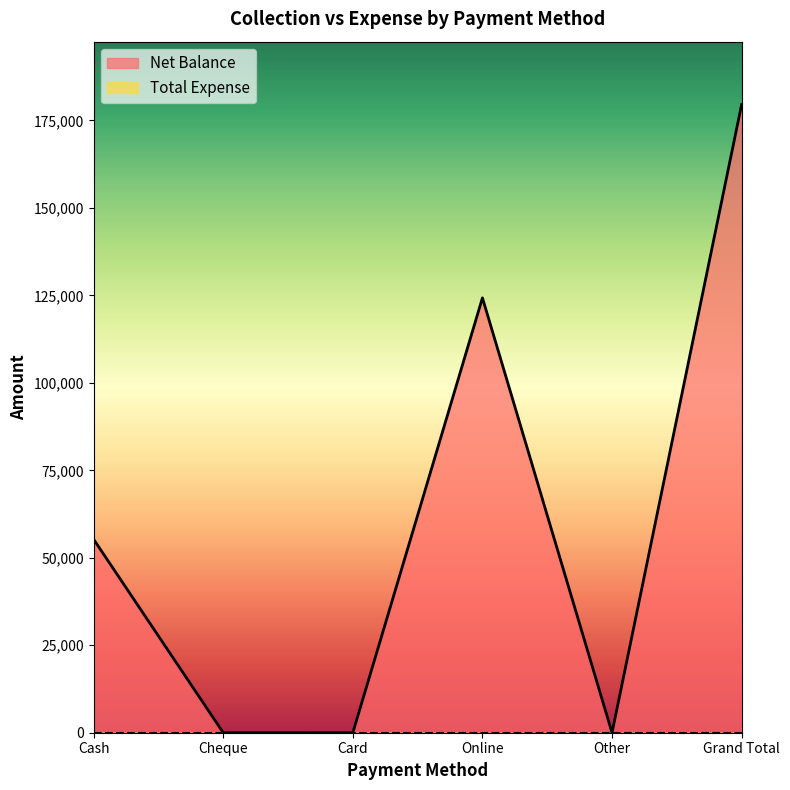

What position from the left is Other?

5